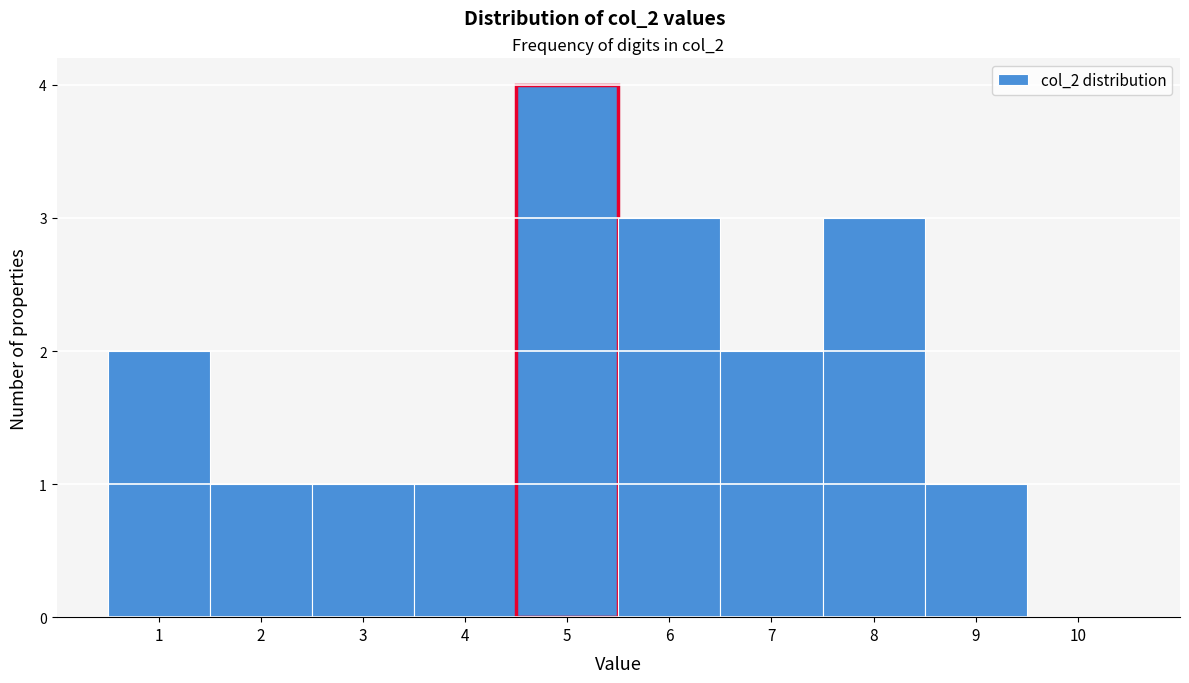

How tall is the bar that spans 6.5 to 7.5 on the x-axis? The values are not printed on the chart, so give them approximately, as read against the axis.

2